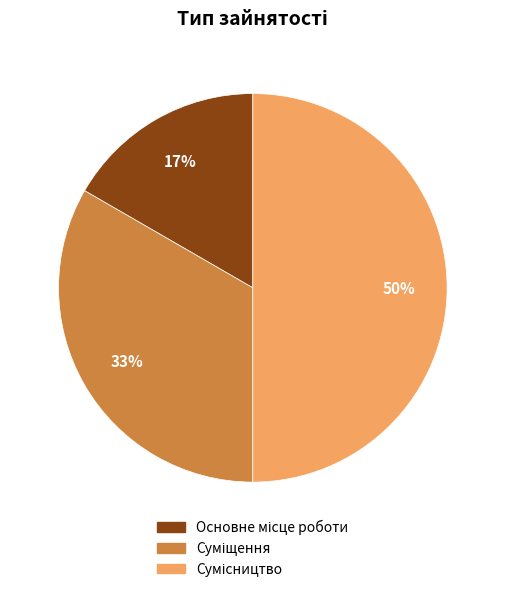

To the nearest percent, what is the difference between the largest and smallest slice percentages?

33%